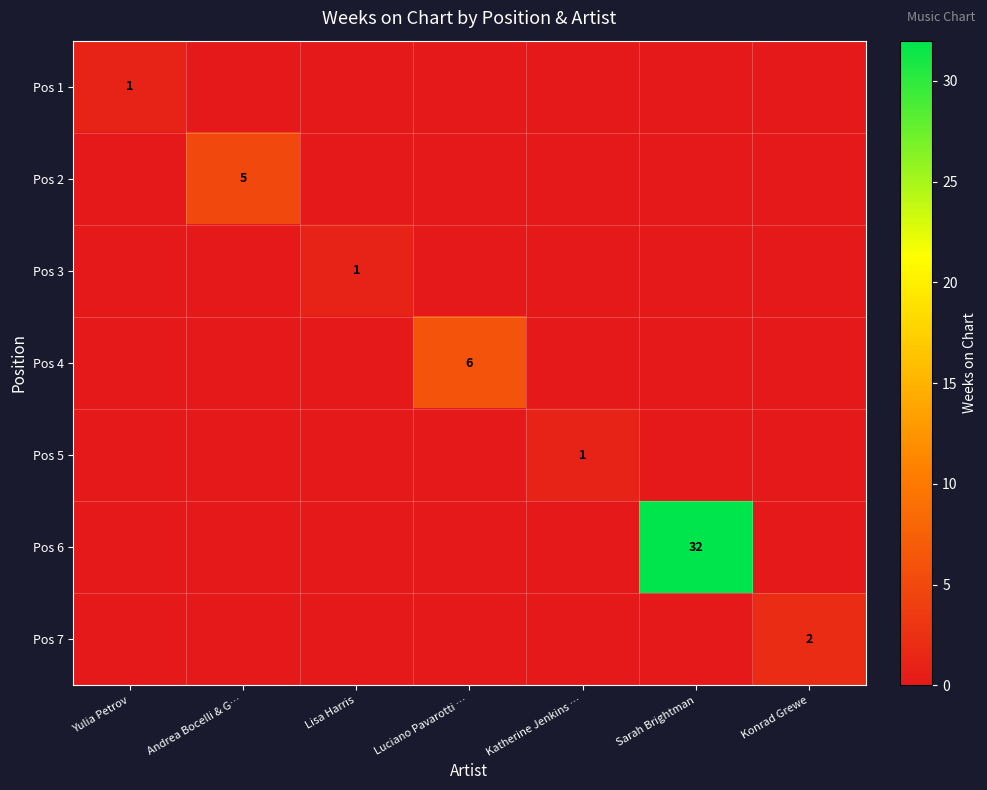

Is it true that Pos 2 equals 3 at Andrea Bocelli & G…?

False